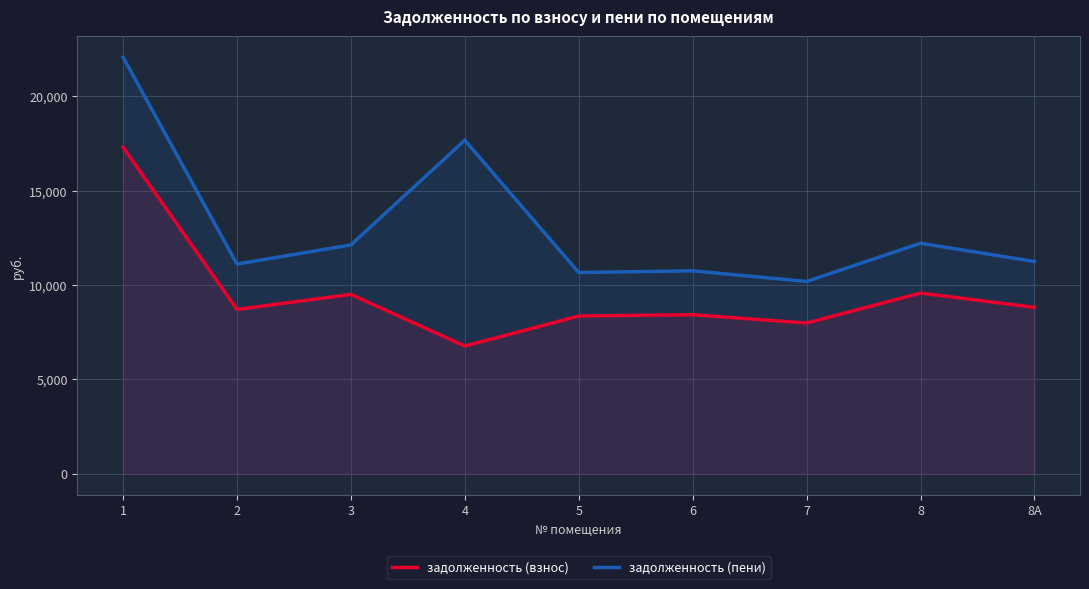

How many series are shown in this chart?

2